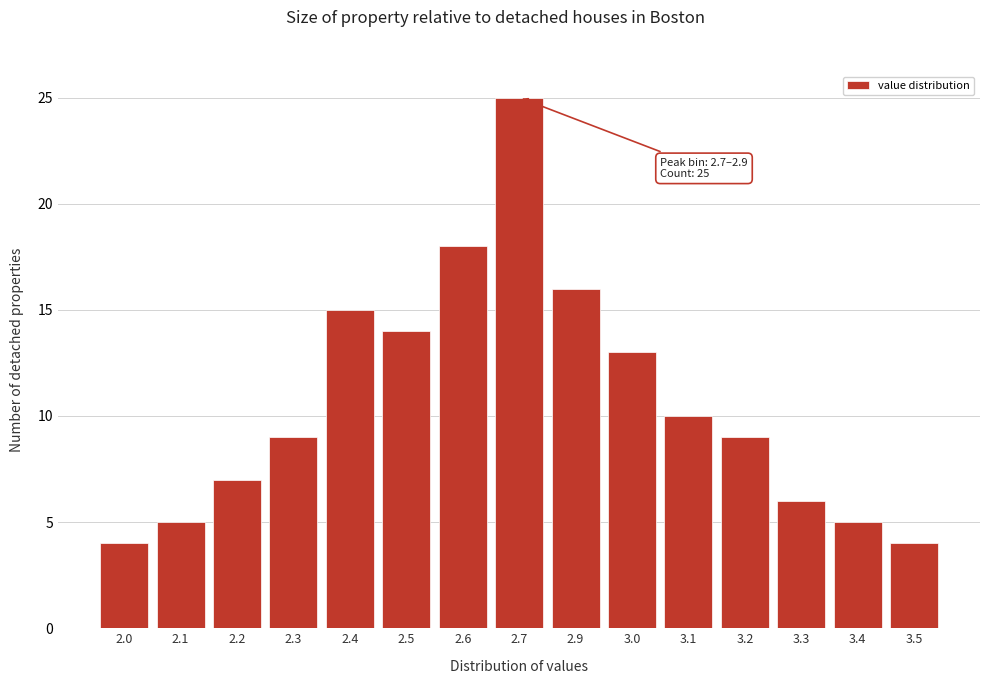

Reading right to left, what are all the values shown in this chart?

4	5	6	9	10	13	16	25	18	14	15	9	7	5	4